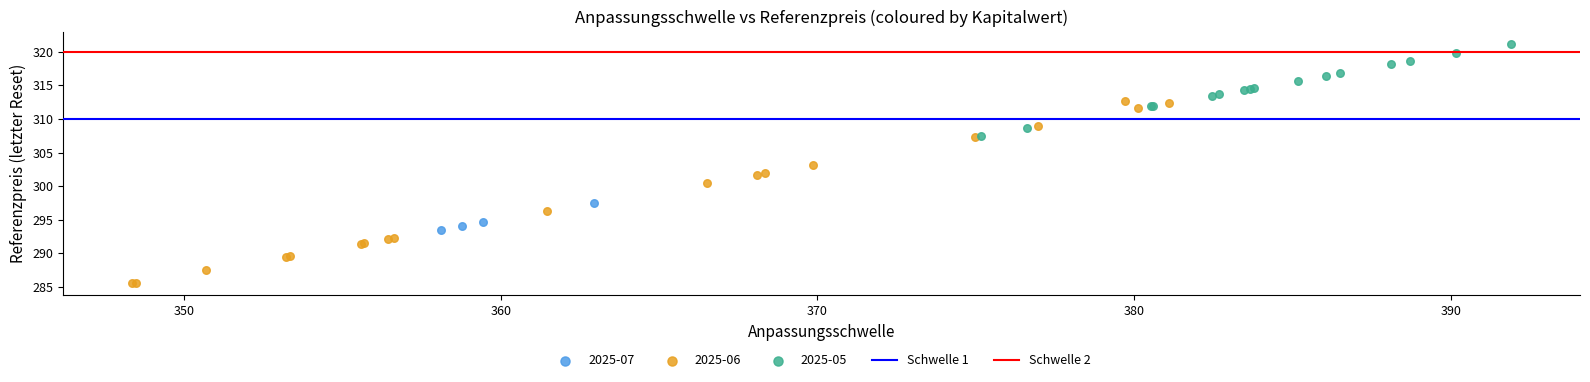

Which series reaches the minimum Y coordinate?

2025-06